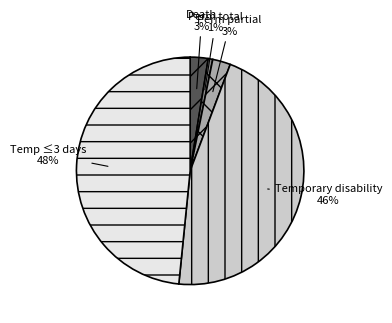

To the nearest percent, what is the average slice percentage?

20%